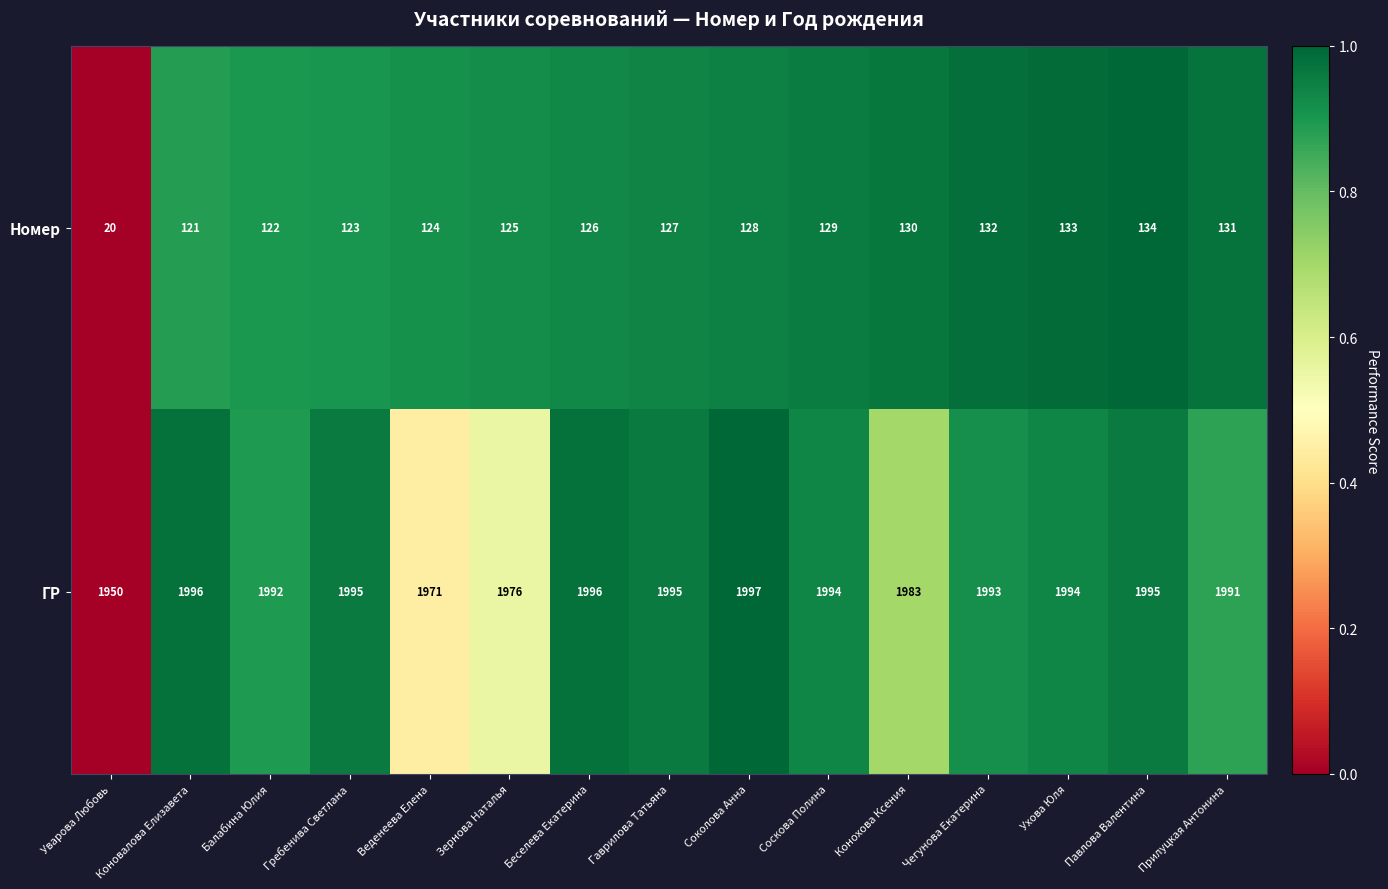

Which series has the widest spread of values?

Номер